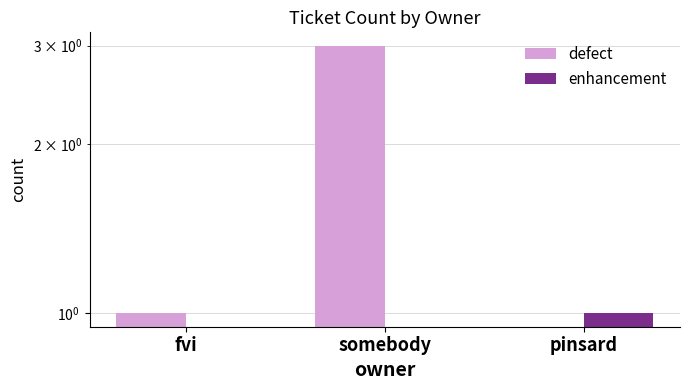

Where is defect nearest to the value 1?

fvi